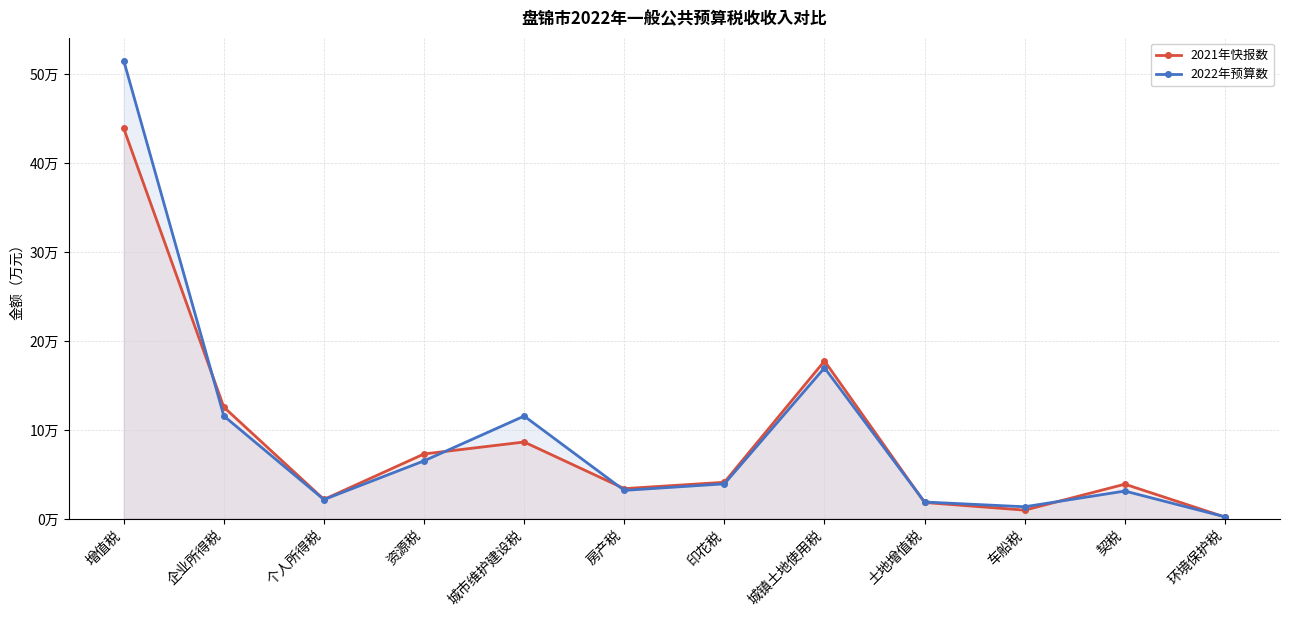

What is the lowest value of the 2022年预算数 series?

2110